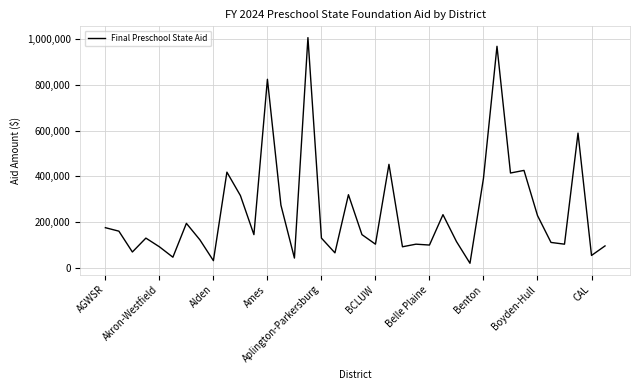

What is the minimum value shown in the chart?

19005